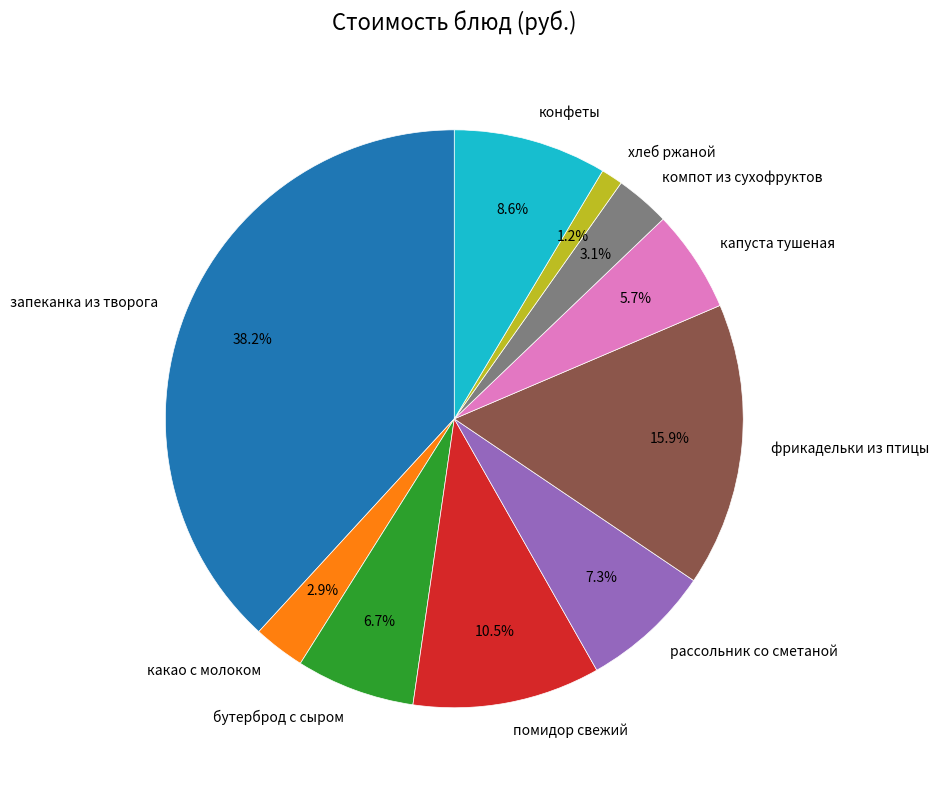

To the nearest percent, what is the average slice percentage?

10%